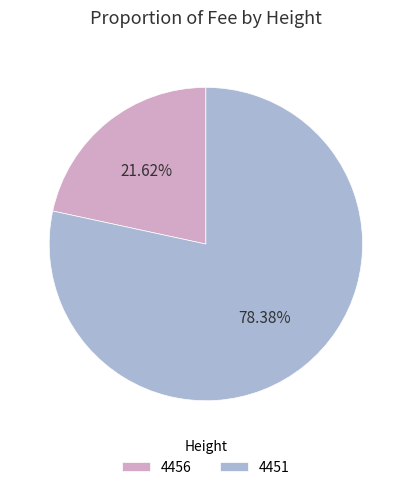

What is the ratio of the value at 4451 to the value at 4456?

3.6